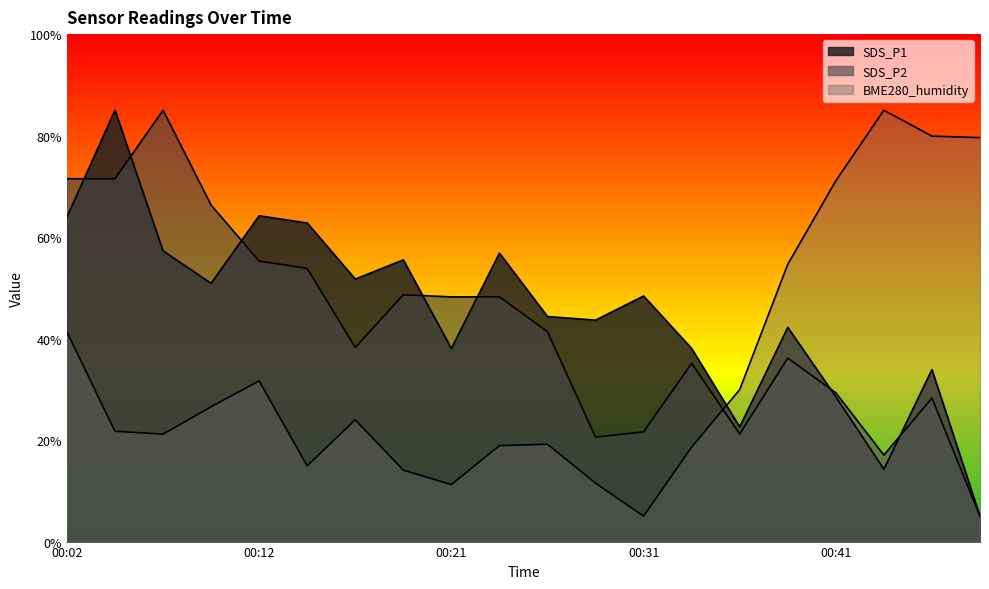

How many lines are shown in the chart?

3